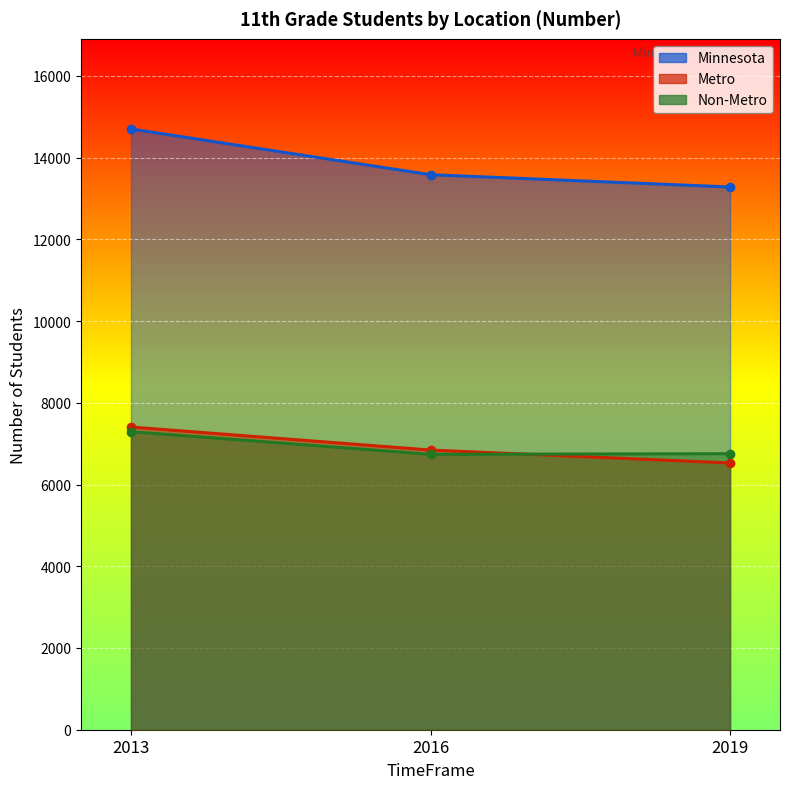

How many lines are shown in the chart?

3